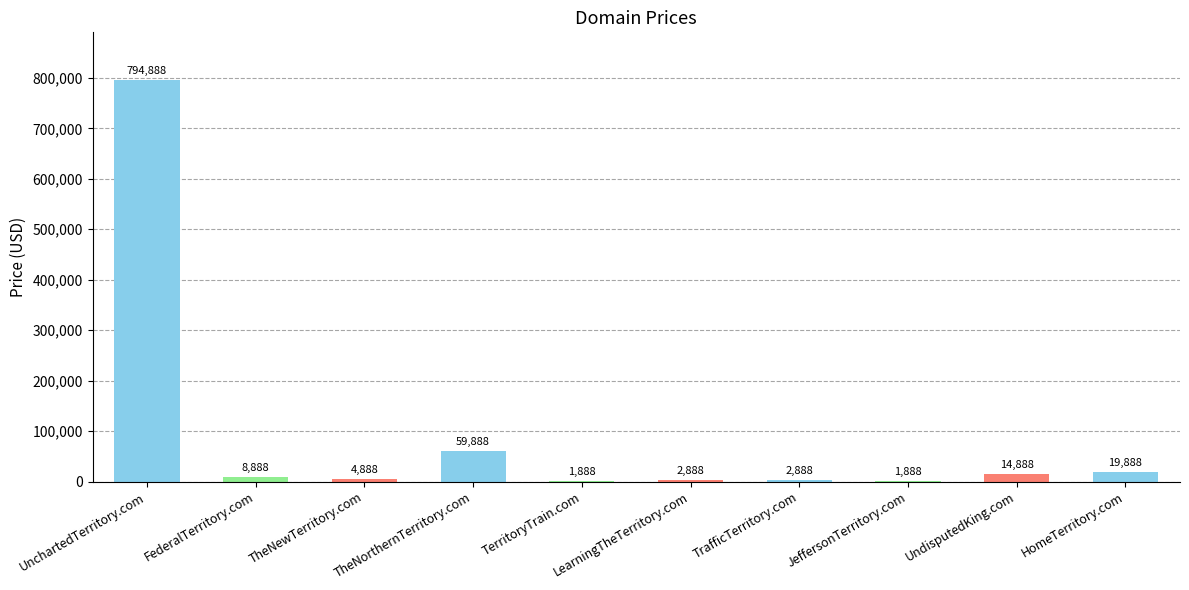

Reading left to right, transcribe all the data shown in this chart.

794888	8888	4888	59888	1888	2888	2888	1888	14888	19888